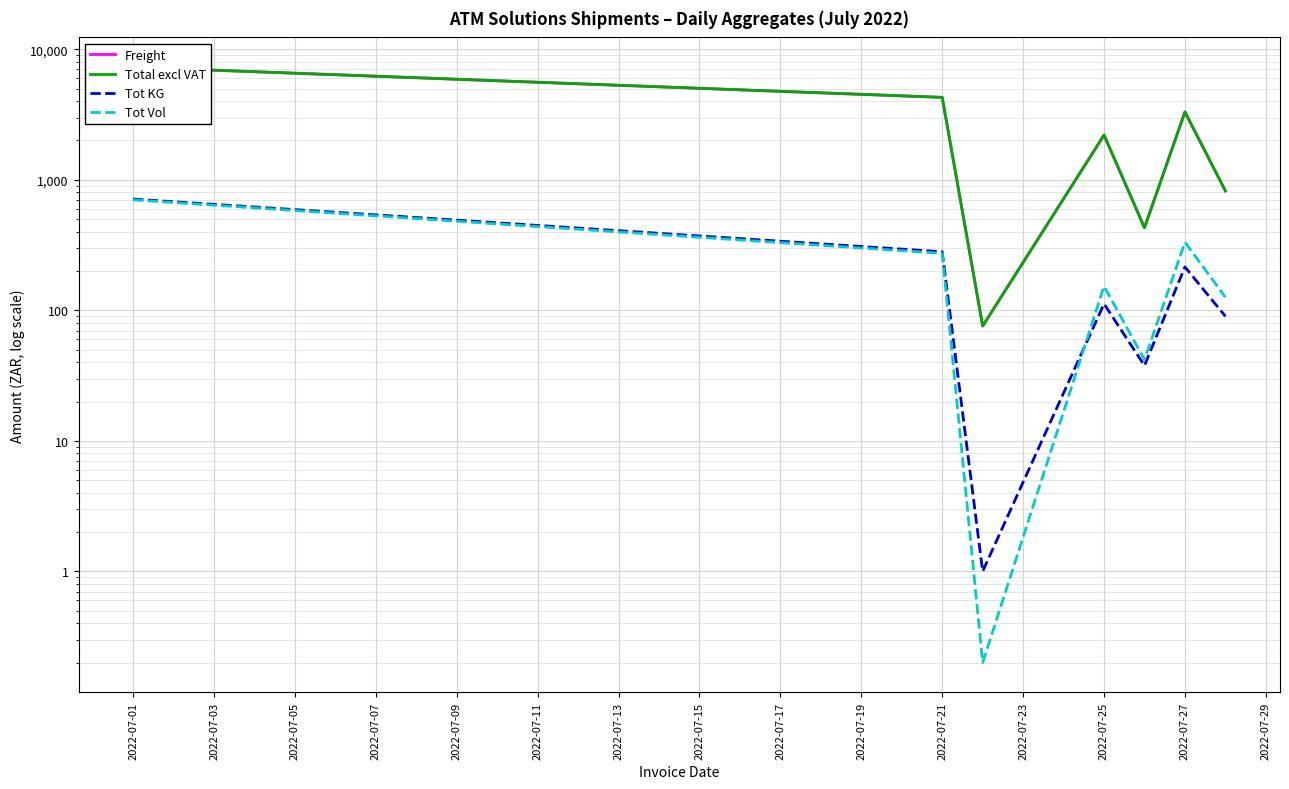

What are all the series names shown in the legend?

Freight, Total excl VAT, Tot KG, Tot Vol